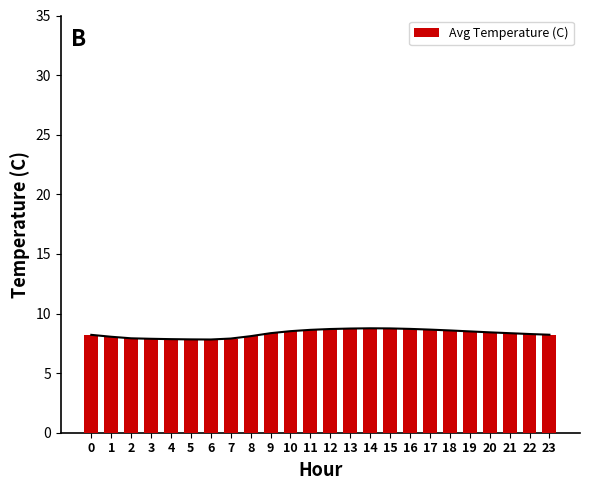

Reading left to right, extract all data points from this chart.

8.2	8.1	7.9	7.9	7.8	7.8	7.8	7.9	8.1	8.3	8.5	8.6	8.7	8.7	8.8	8.8	8.7	8.7	8.6	8.5	8.4	8.3	8.3	8.2